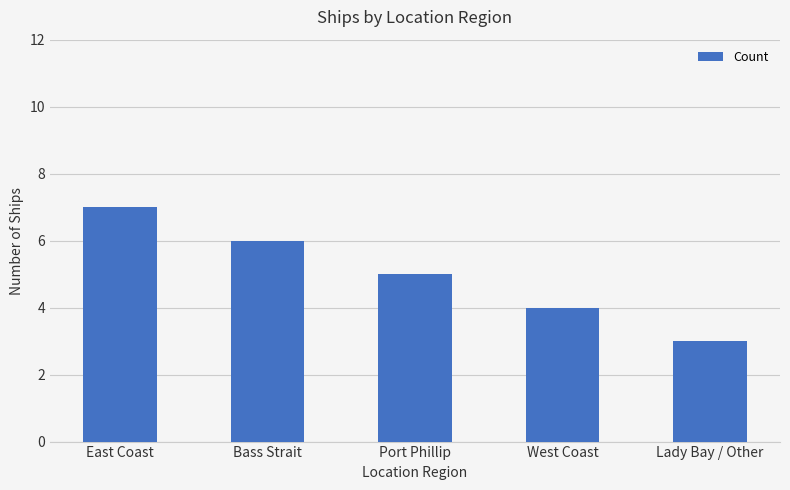

What is the sum of all values?

25